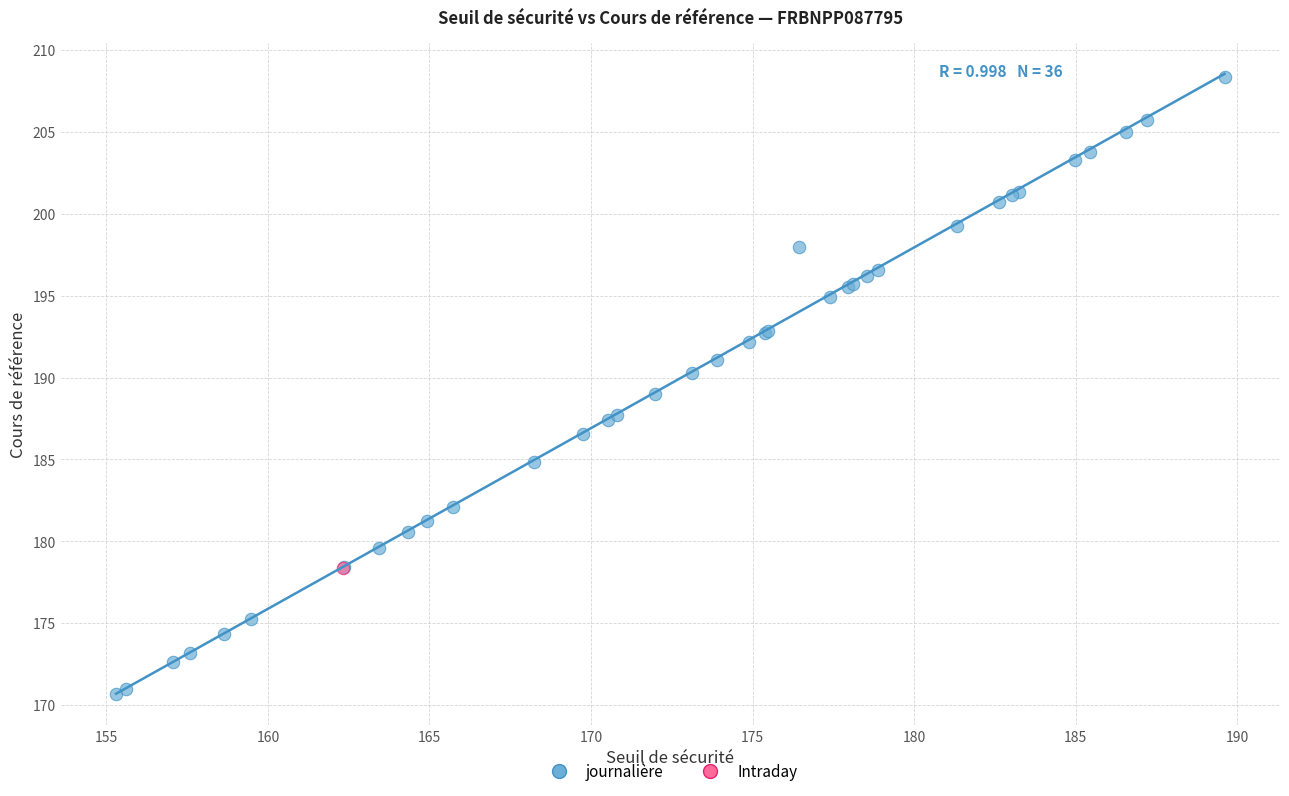

What are all the series names shown in the legend?

journalière, Intraday